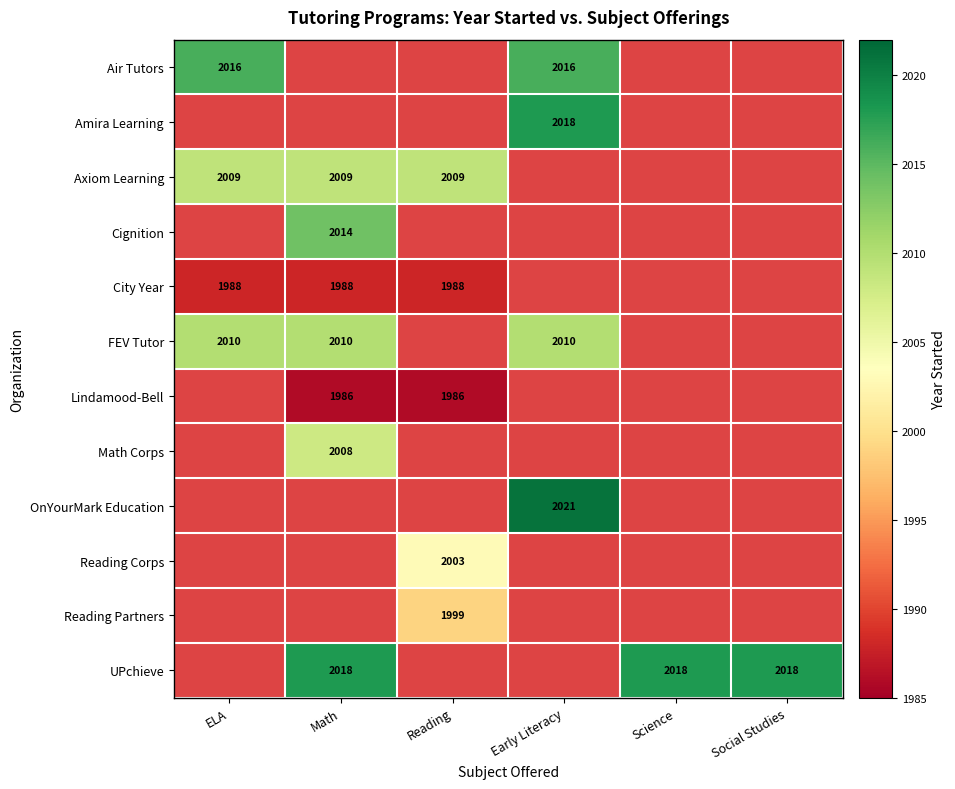

What is the smallest value displayed?

1986.0